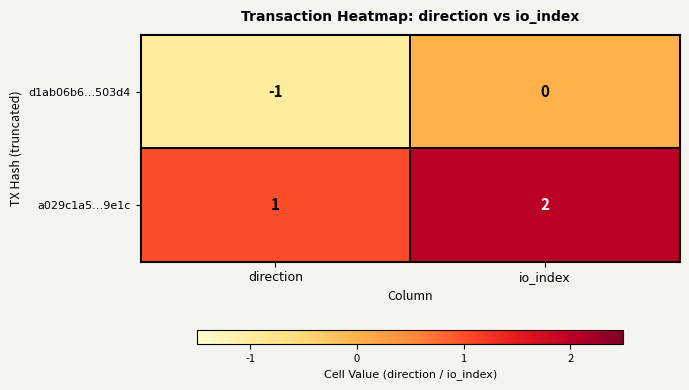

What is the sum of all a029c1a5…9e1c values?

3